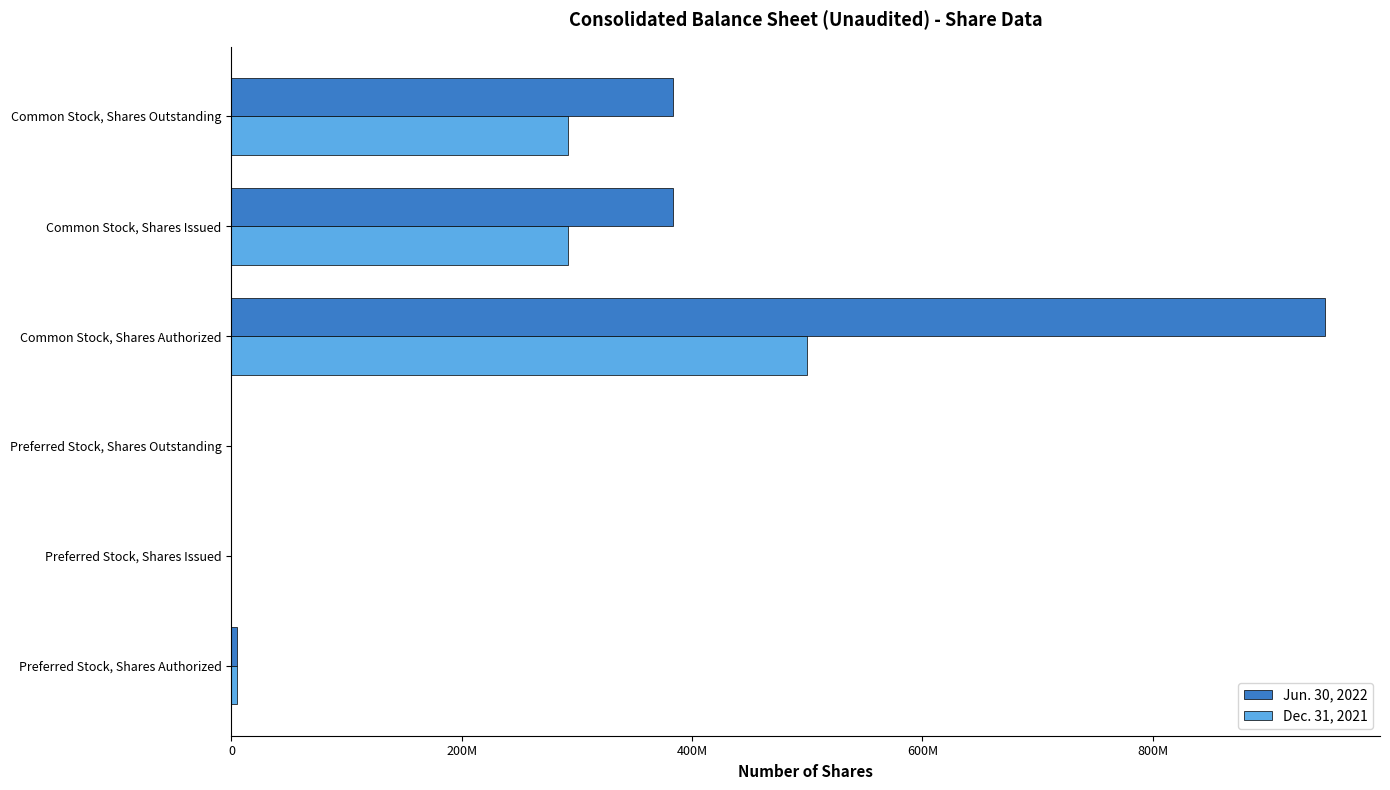

What are all the series names shown in the legend?

Jun. 30, 2022, Dec. 31, 2021